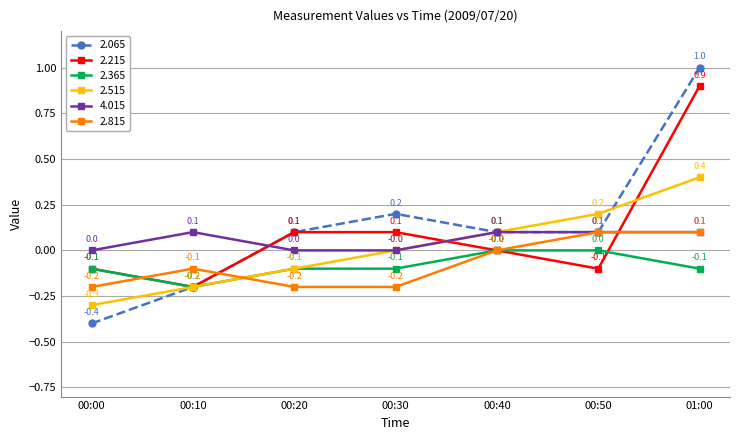

The value of 2.365 at 01:00 is -0.1. True or false?

True